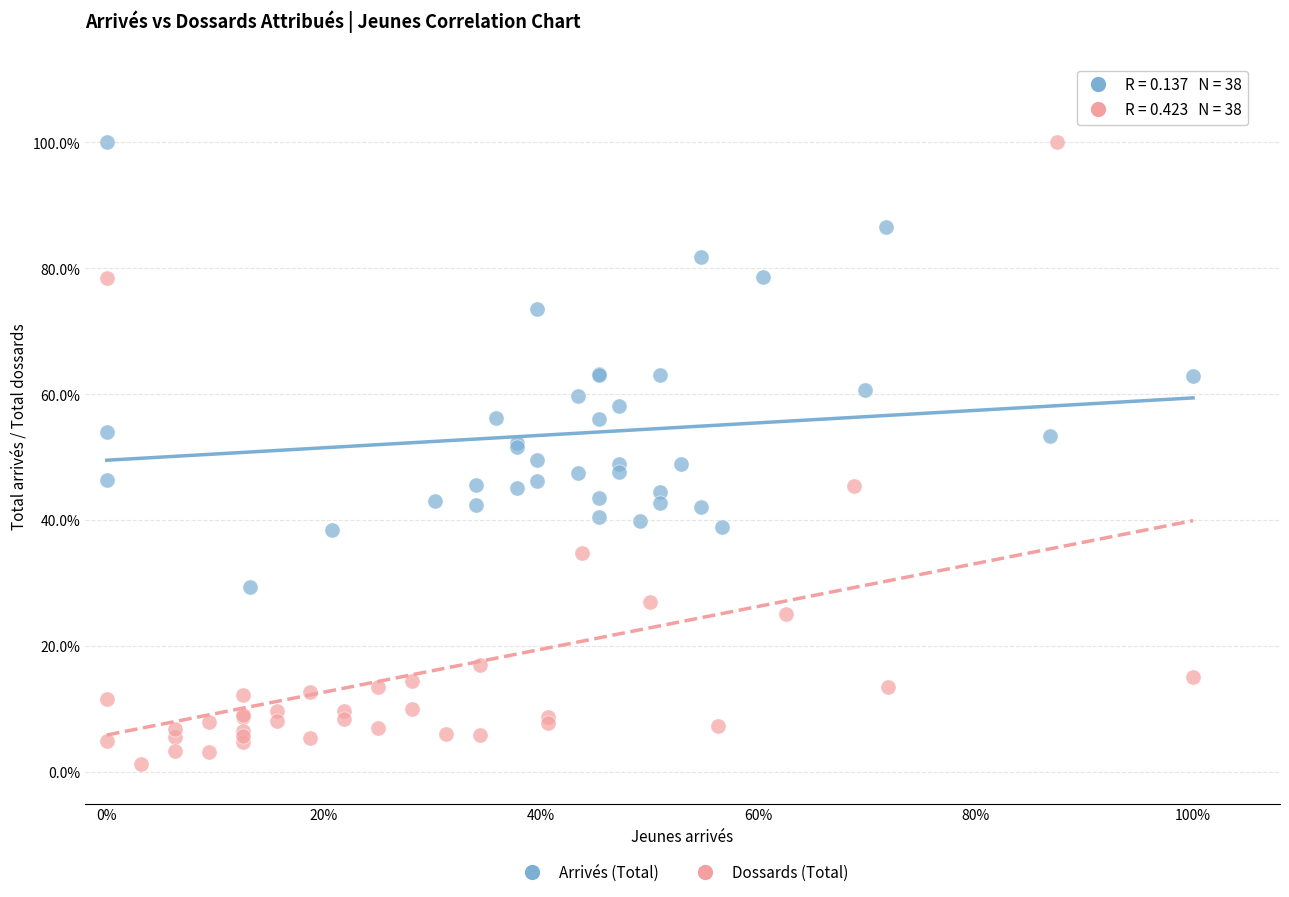

What are all the series names shown in the legend?

Arrivés (Total), Dossards (Total)